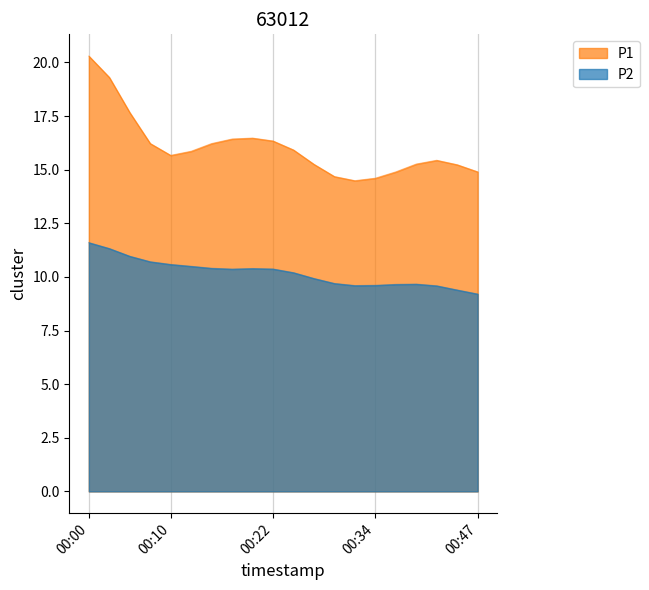

How many lines are shown in the chart?

2